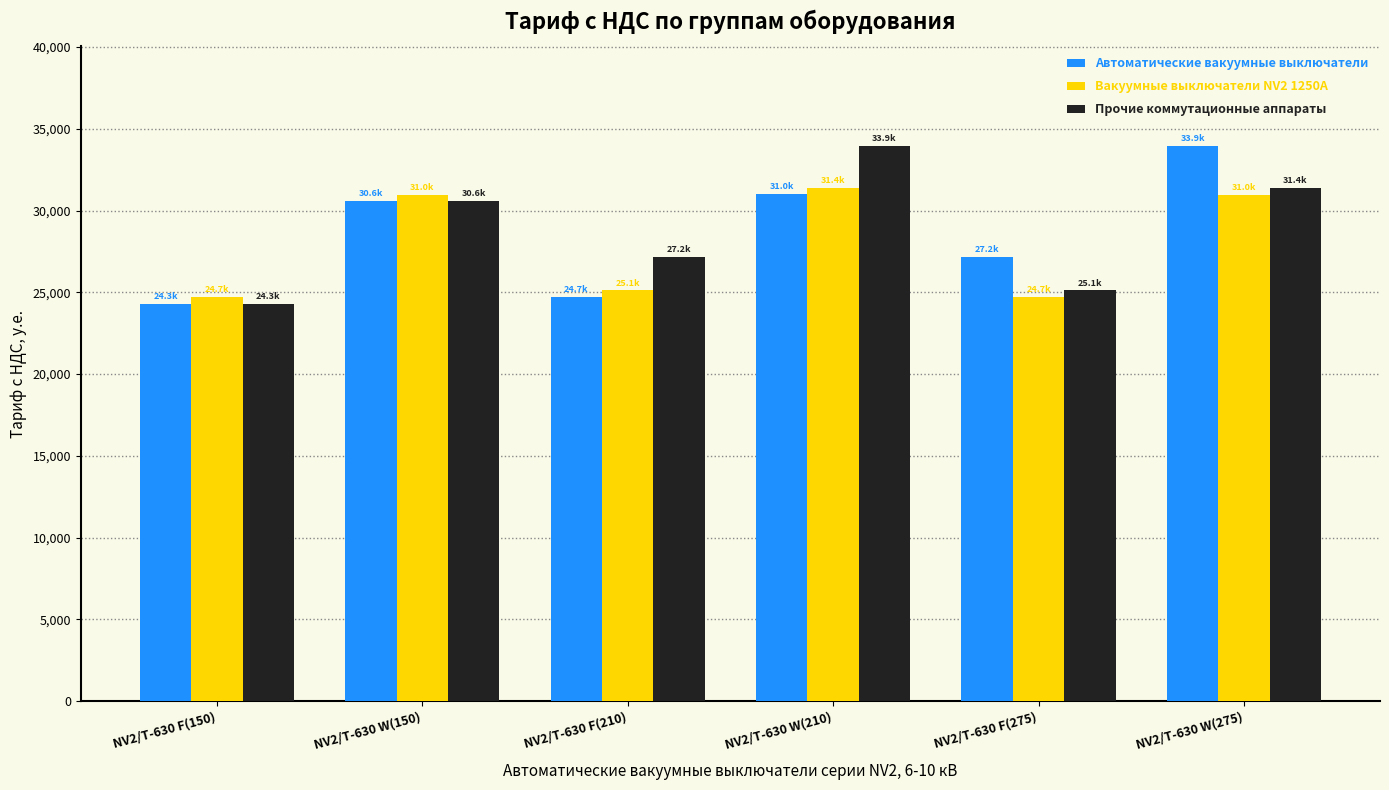

How many bars are there in total?

18